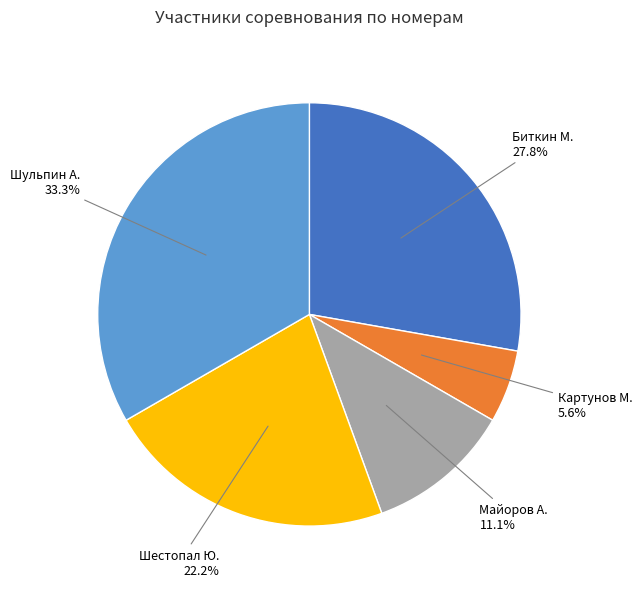

Is there any slice that represents more than half of the pie?

No